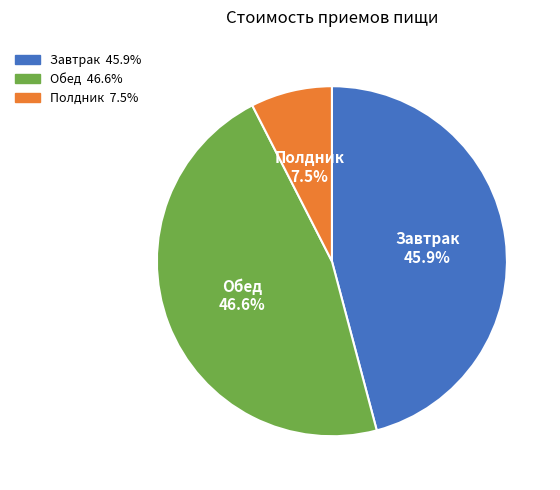

Approximately how many times larger is the value at Завтрак compared to Полдник?

6.1